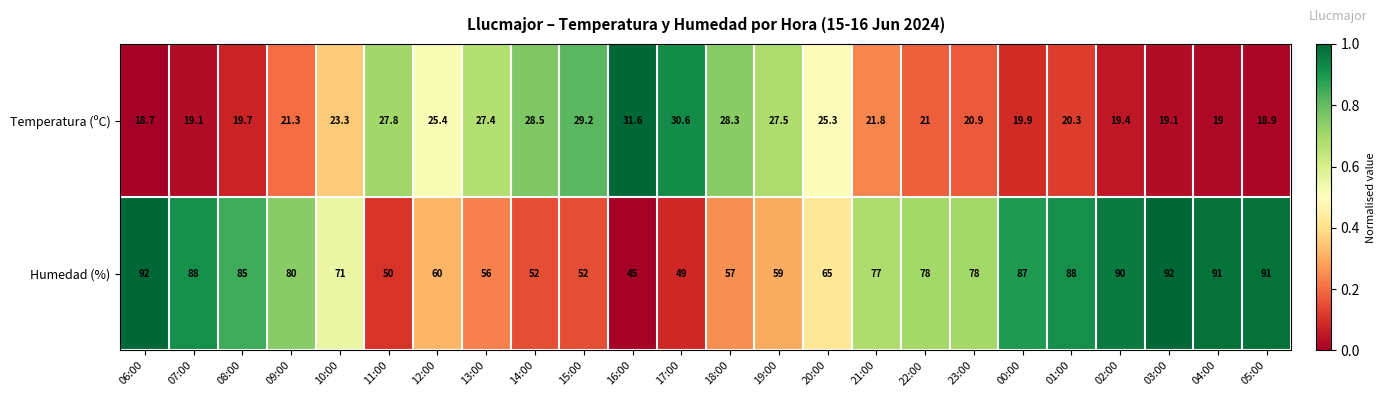

The Temperatura (ºC) series shows 21.8 at 21:00. True or false?

True